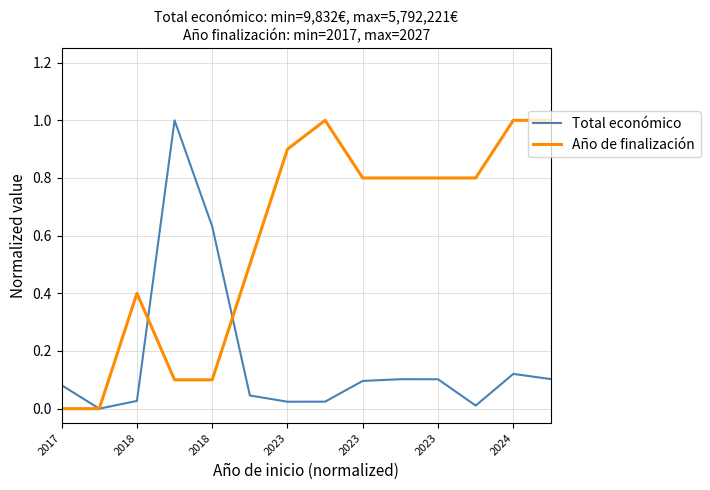

Which series has the largest total across all categories?

Año de finalización